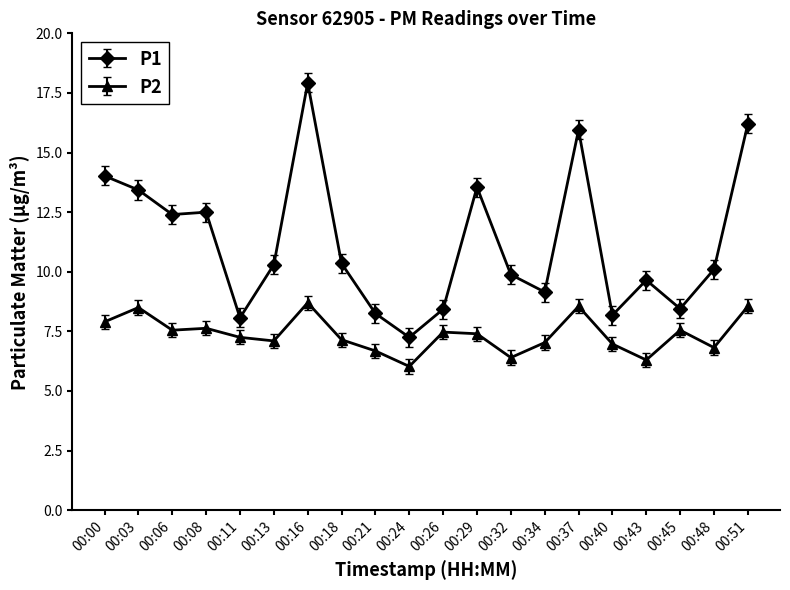

At which label does P2 first exceed 7?

00:00